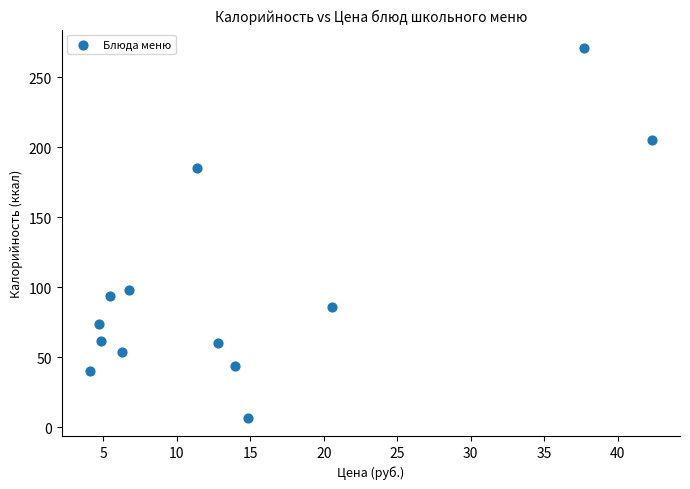

What Y value in the scatter plot is closest to 139?

98